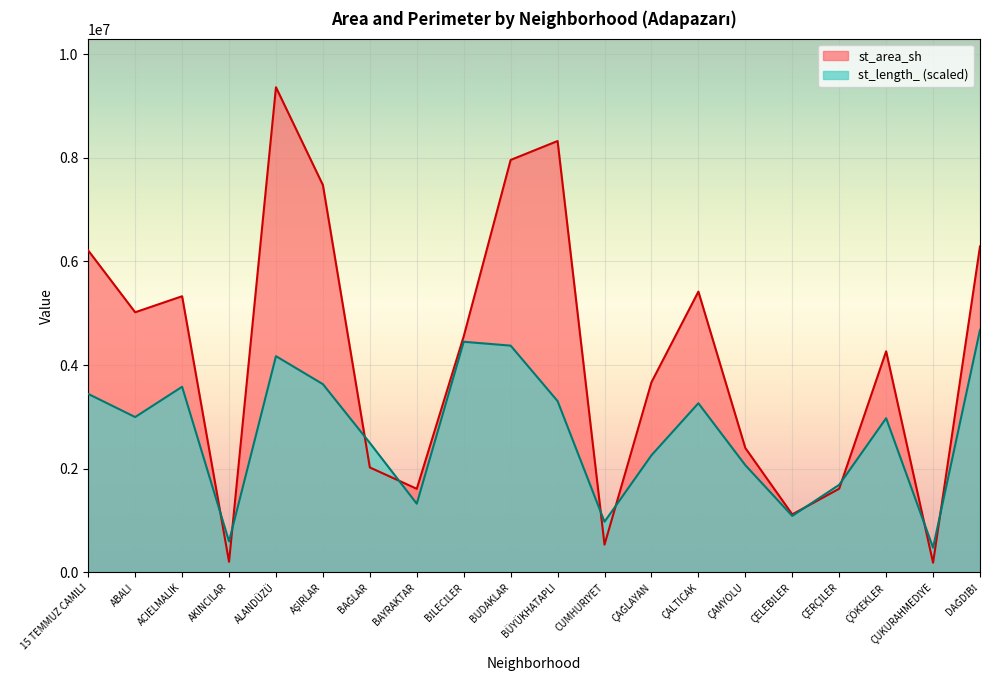

List the labels in order of st_area_sh value, smallest first.

ÇUKURAHMEDİYE, AKINCILAR, CUMHURİYET, ÇELEBİLER, BAYRAKTAR, ÇERÇİLER, BAĞLAR, ÇAMYOLU, ÇAĞLAYAN, ÇÖKEKLER, BİLECİLER, ABALI, ACIELMALIK, ÇALTICAK, 15 TEMMUZ CAMİLİ, DAĞDİBİ, AŞIRLAR, BUDAKLAR, BÜYÜKHATAPLI, ALANDÜZÜ